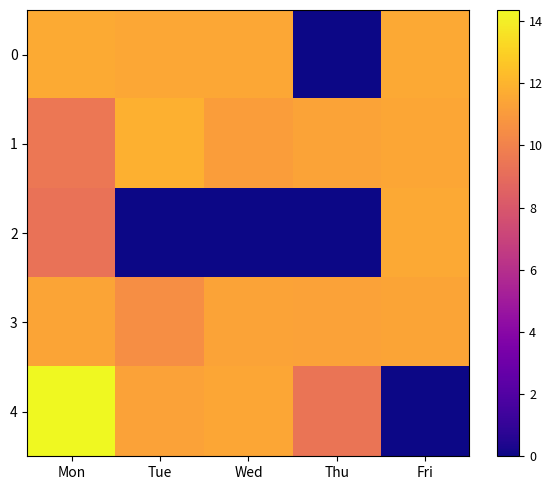

How many categories are shown in the chart?

5